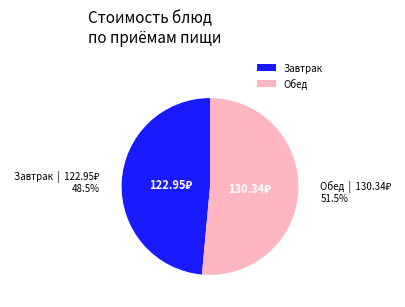

What is the ratio of the value at Обед to the value at Завтрак?

1.1